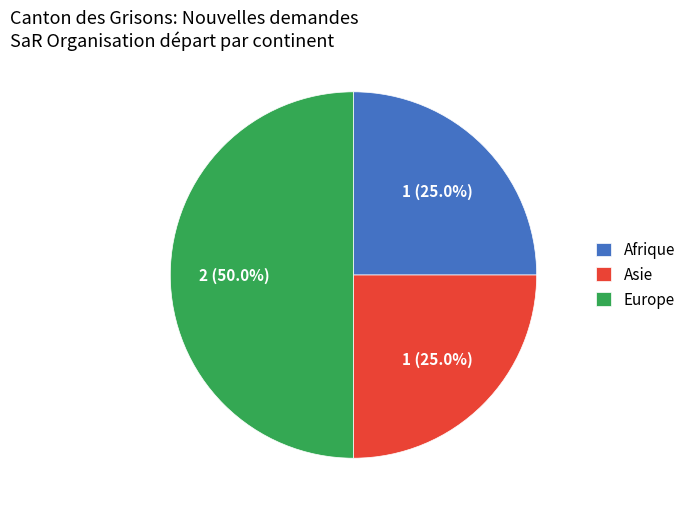

What percentage do Europe and Asie together represent?

75.0%